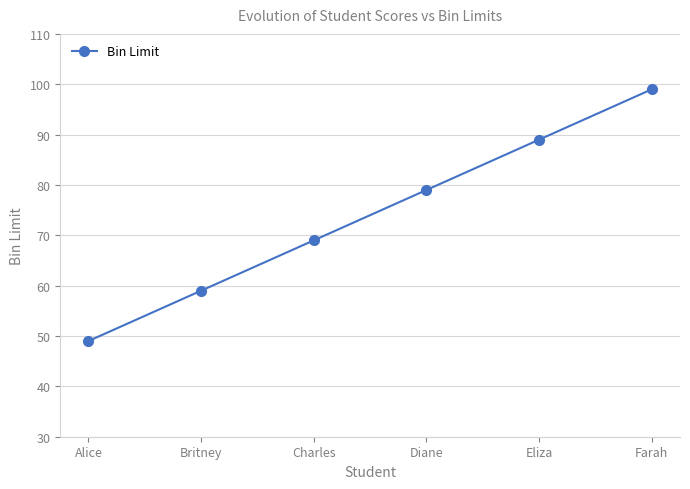

Is this an area chart (filled region under the line)?

No